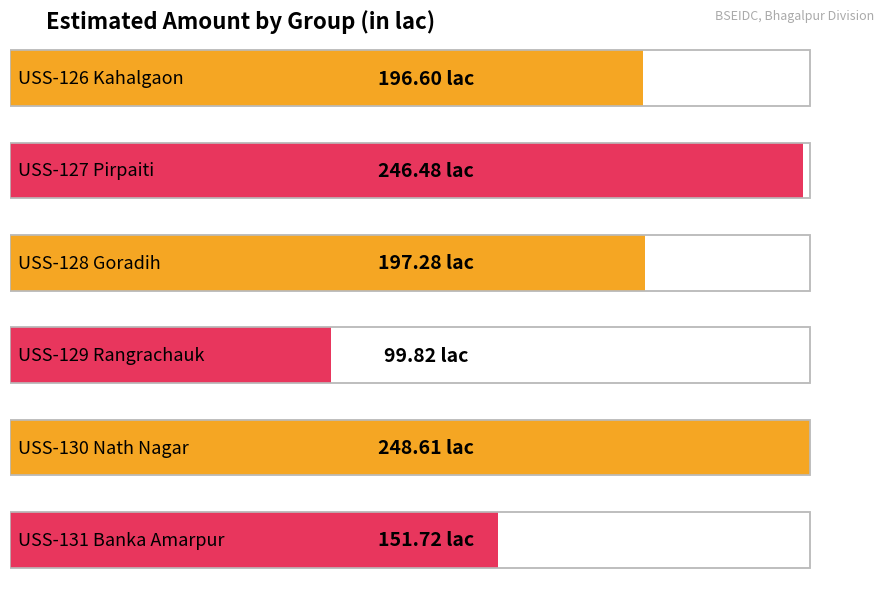

The value at USS-127 Pirpaiti is 410.8. True or false?

False